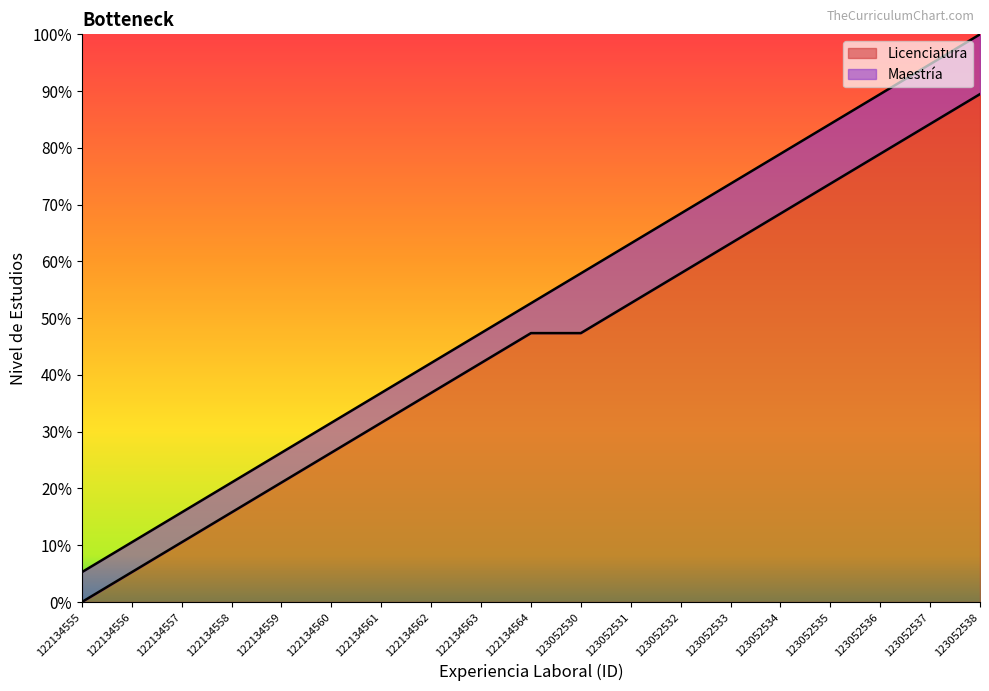

How many values in the Maestría series exceed 47?

10